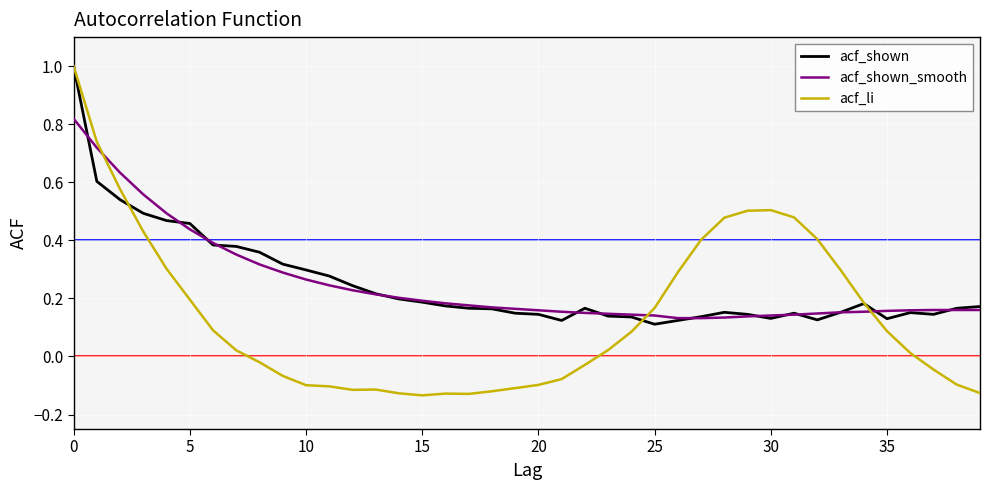

Which series has the widest spread of values?

acf_li